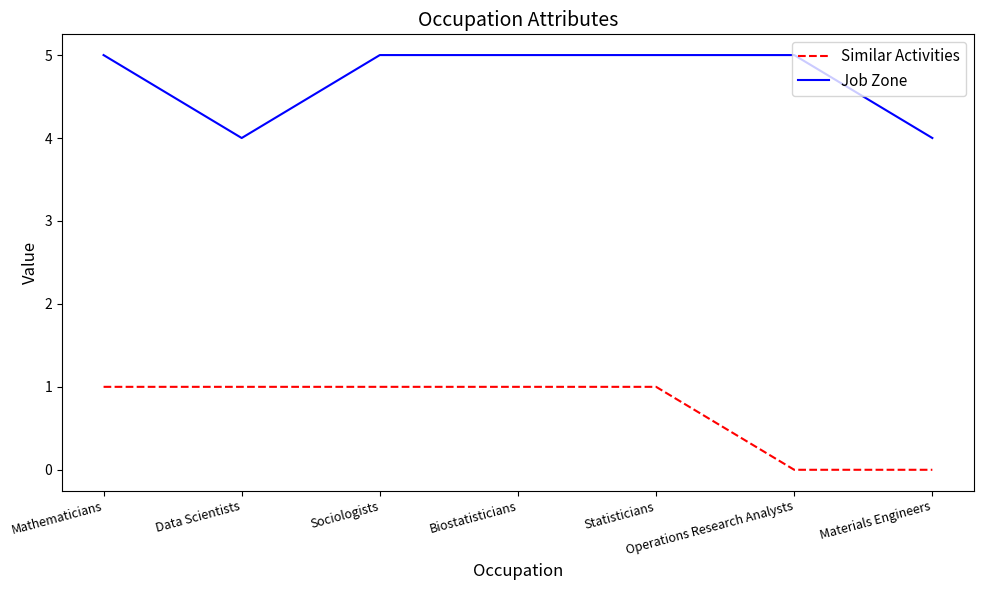

At Materials Engineers, list the series in order from largest to smallest.

Job Zone, Similar Activities